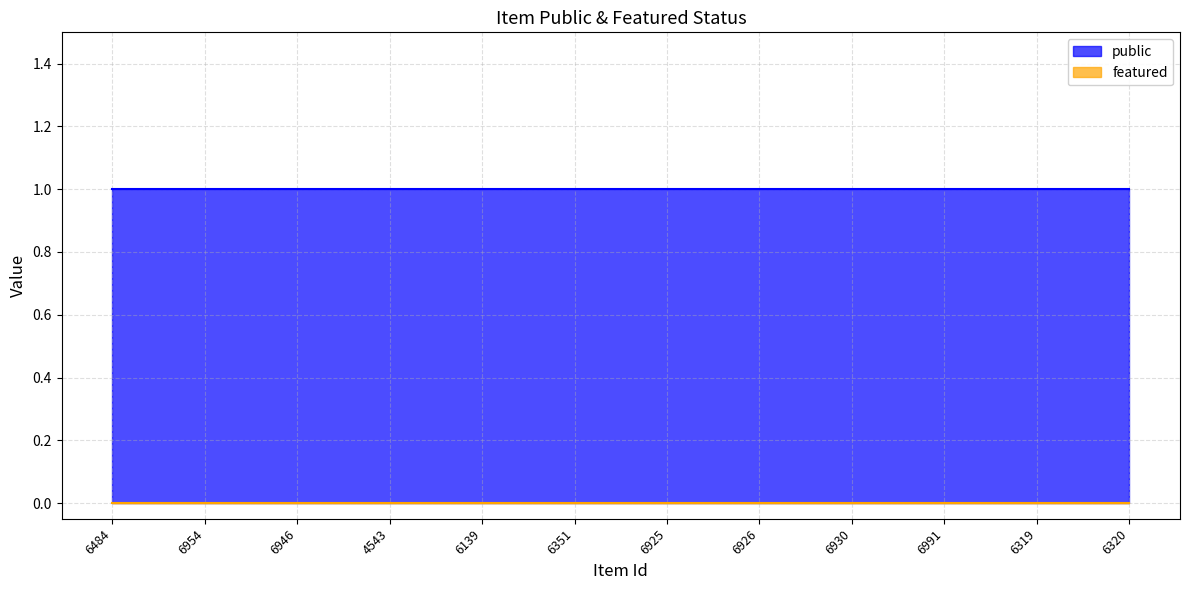

How many lines are shown in the chart?

2